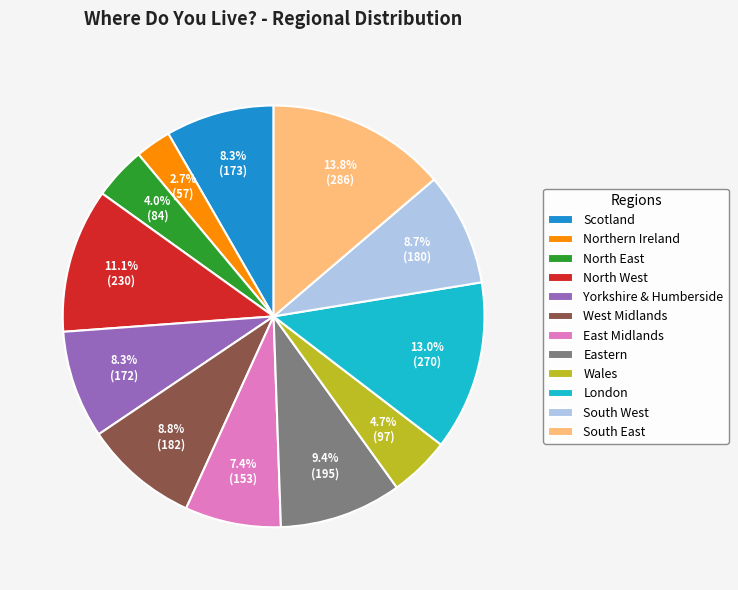

Is Northern Ireland the majority of the pie?

No